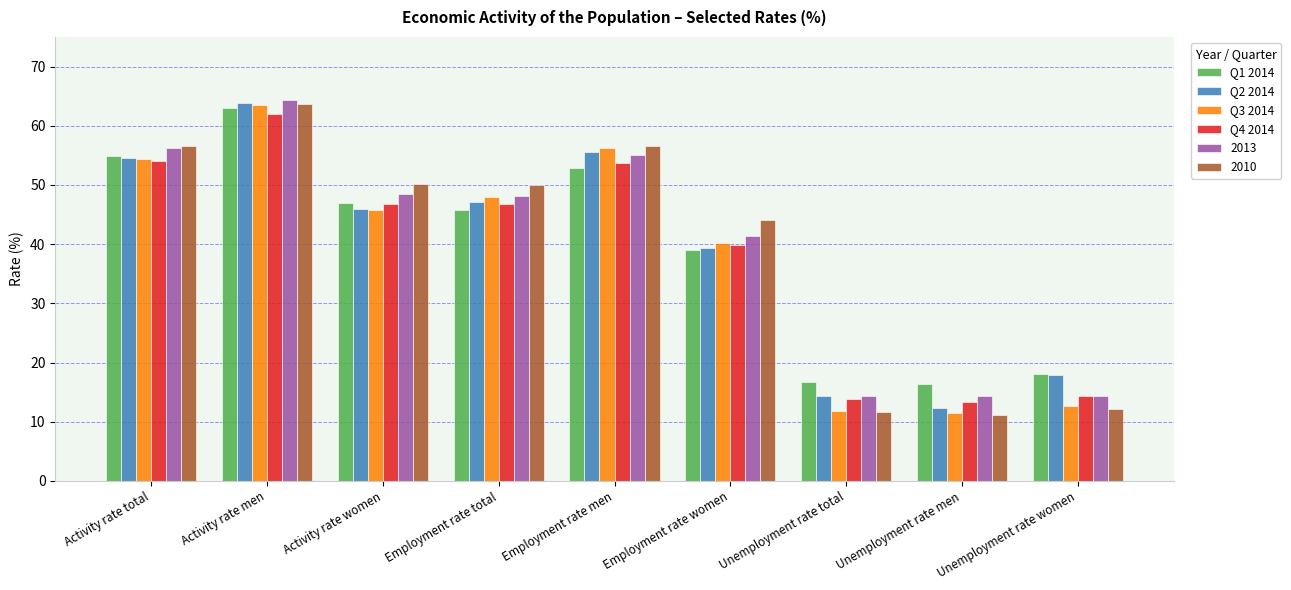

Is the value of Q4 2014 at Unemployment rate total greater than the value of Q1 2014 at Employment rate total?

No